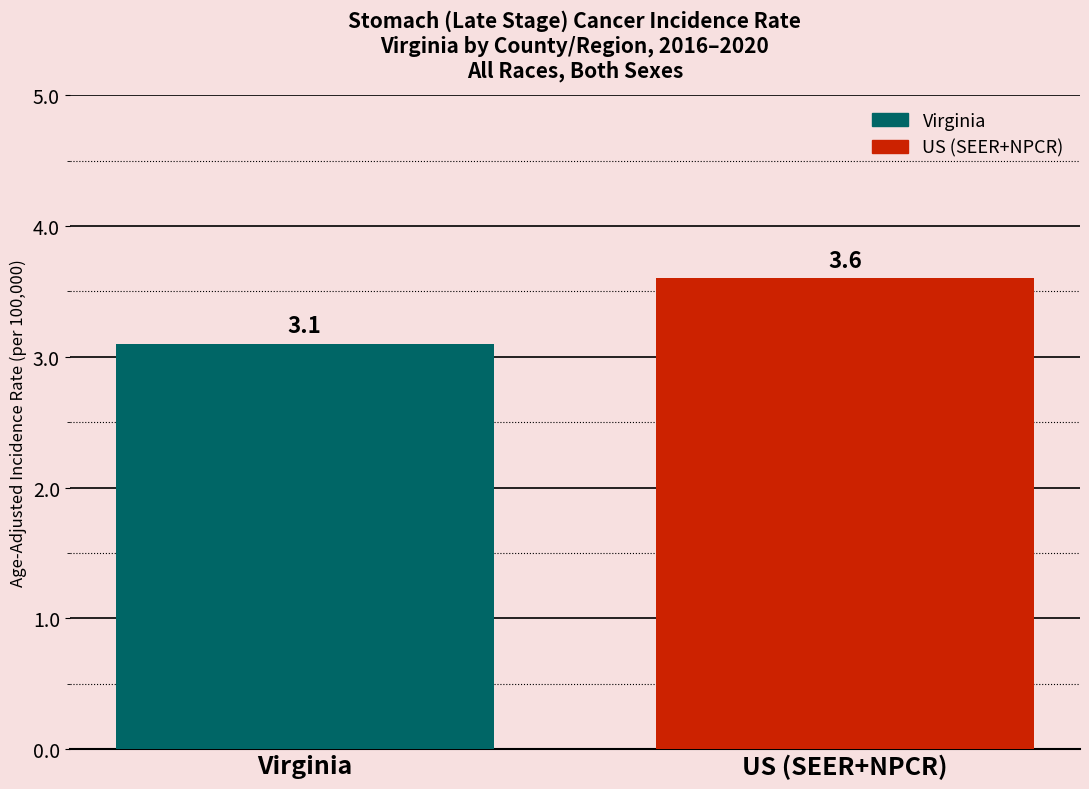

Reading right to left, transcribe all the data shown in this chart.

US (SEER+NPCR)=3.6	Virginia=3.1